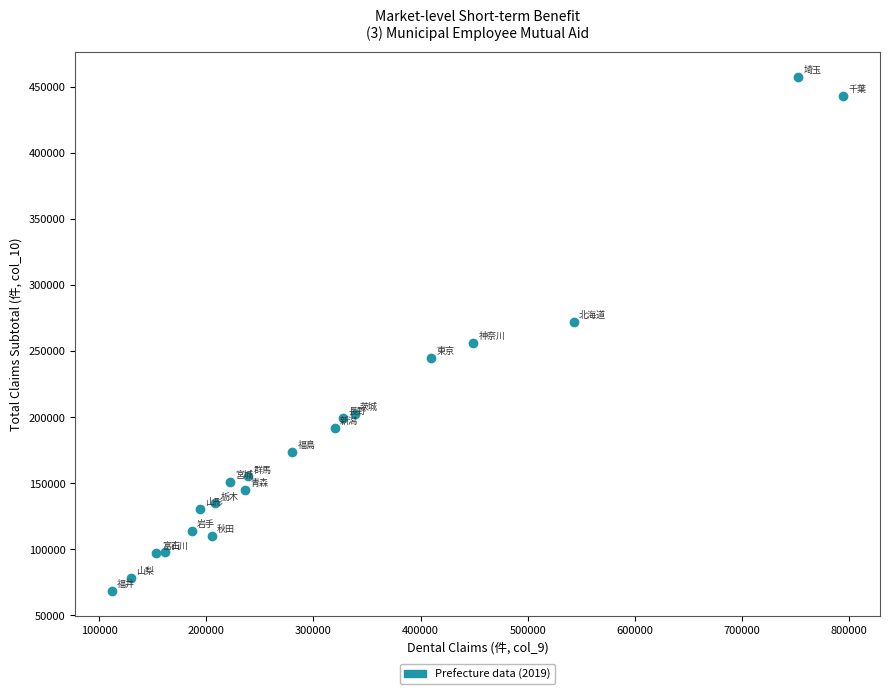

What is the range of Y values (max minus min)?

388372